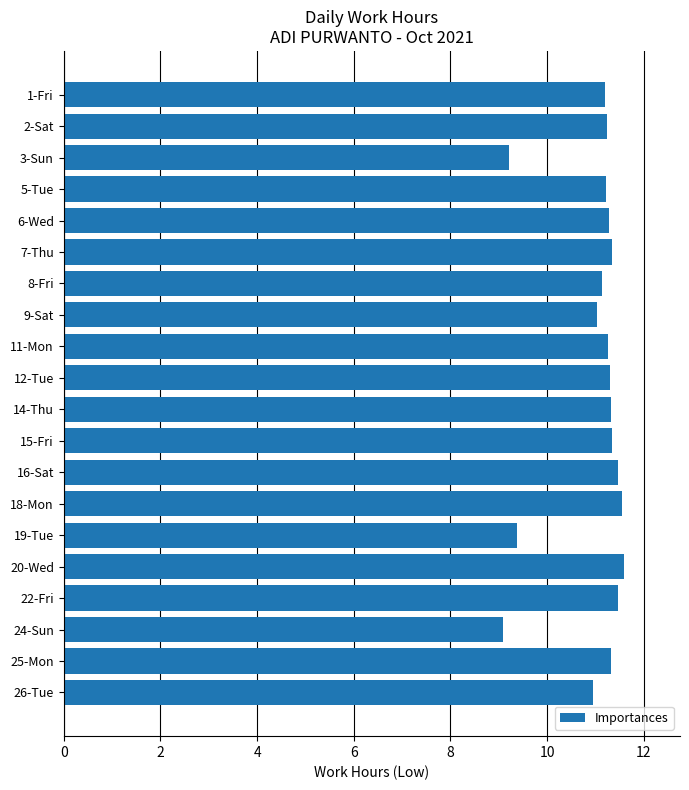

What is the difference between the second highest and second lowest values?

2.3